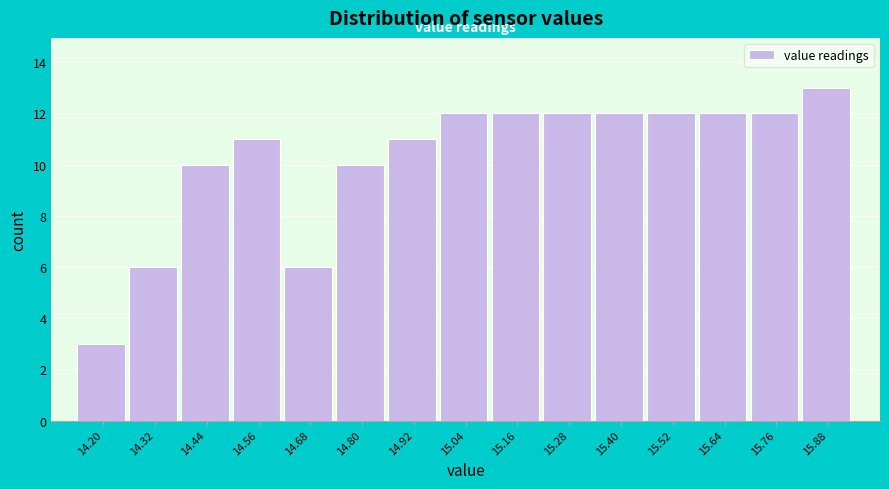

Reading left to right, extract all data points from this chart.

3	6	10	11	6	10	11	12	12	12	12	12	12	12	13